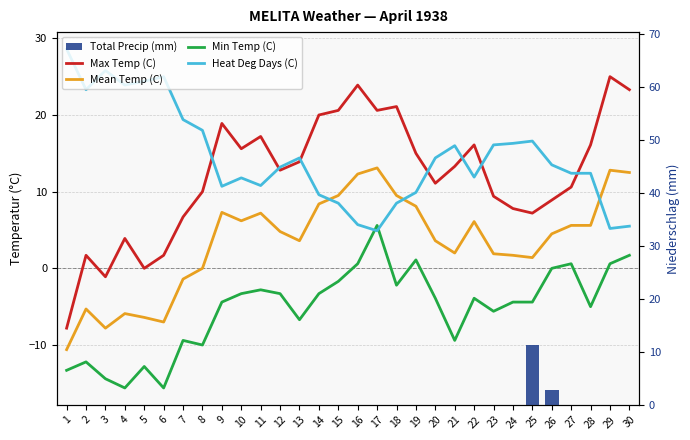

At which category does the chart reach its peak across all series?

1